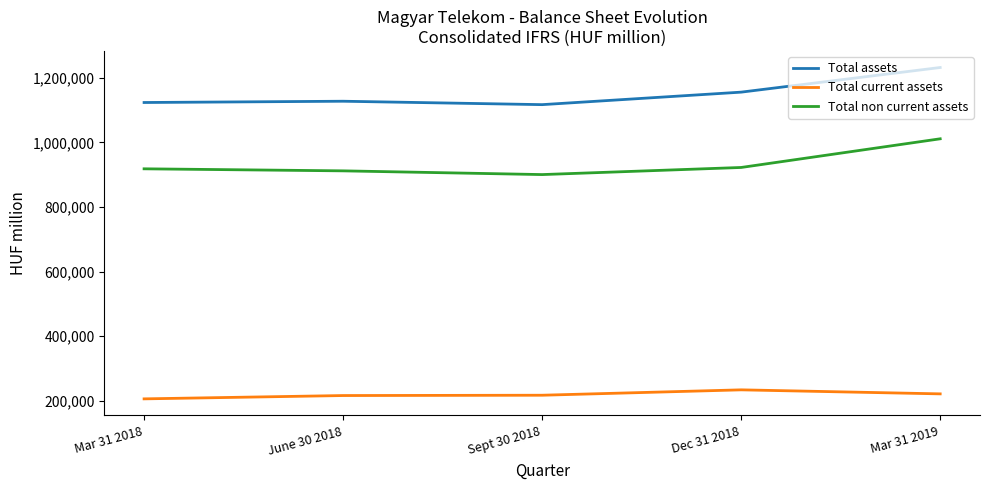

The Total current assets series shows 78061 at Sept 30 2018. True or false?

False